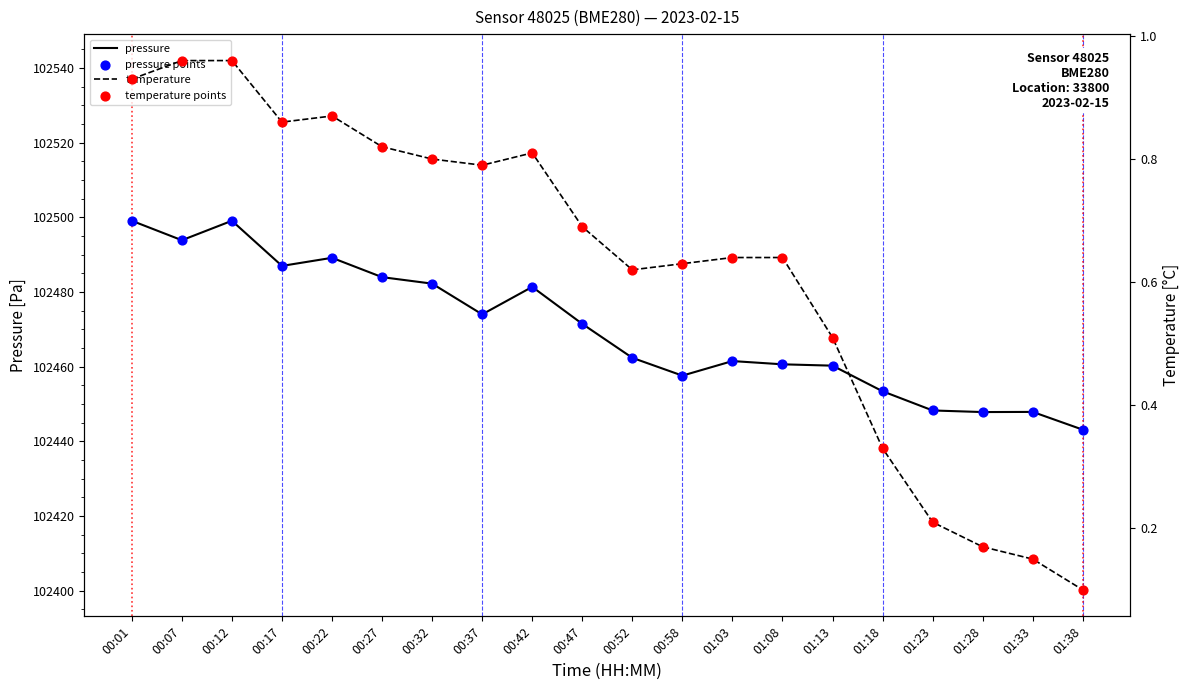

Which series reaches the minimum Y coordinate?

temperature